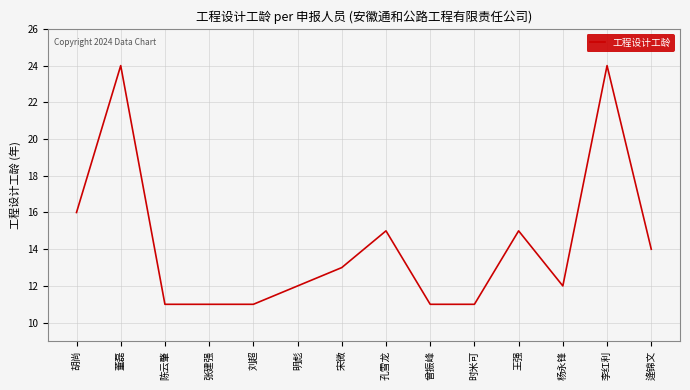

How many lines are shown in the chart?

1